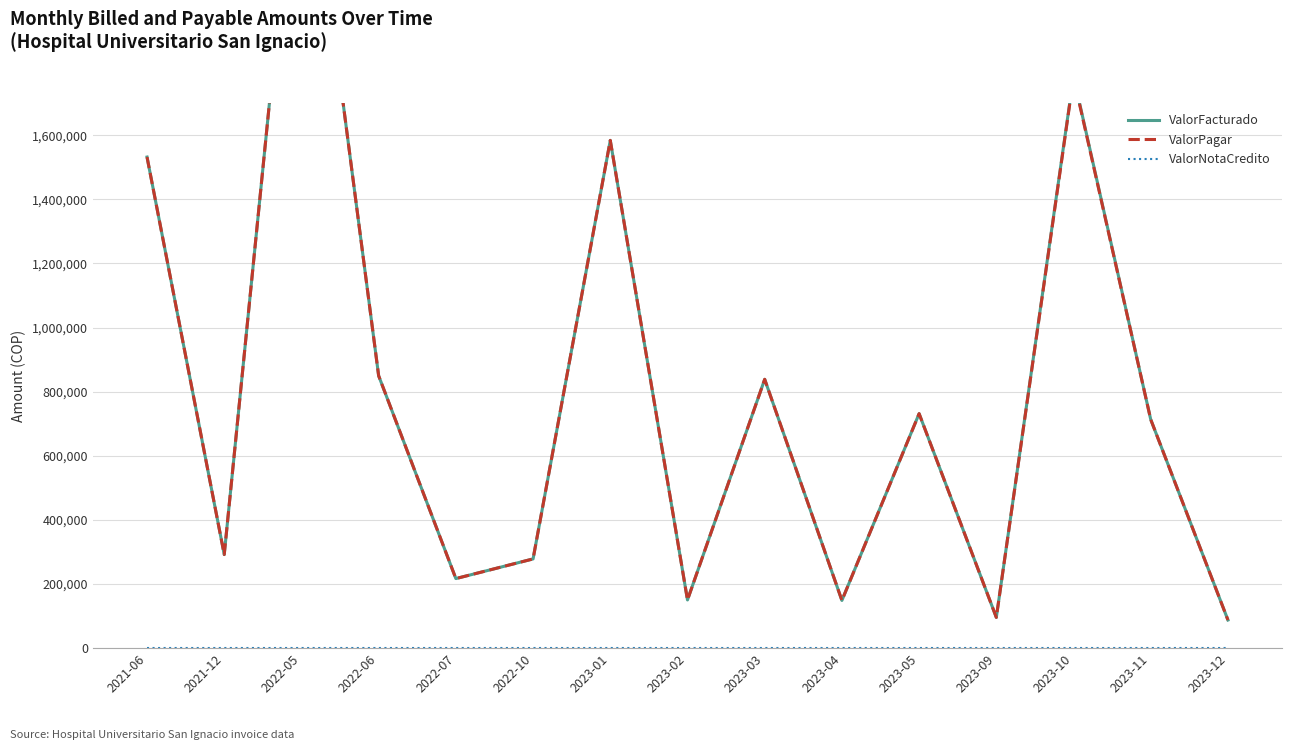

Reading right to left, list all the values displayed in this chart.

ValorFacturado: 87702	713100	1783718	95906	731424	148810	838549	150361	1583799	278332	216994	849574	2697499	292028	1531870
ValorPagar: 87702	713100	1779618	95906	731424	148810	838549	150361	1583799	278332	216994	849574	2697499	292028	1531870
ValorNotaCredito: 0	0	0	0	0	0	0	0	0	0	0	0	0	0	0